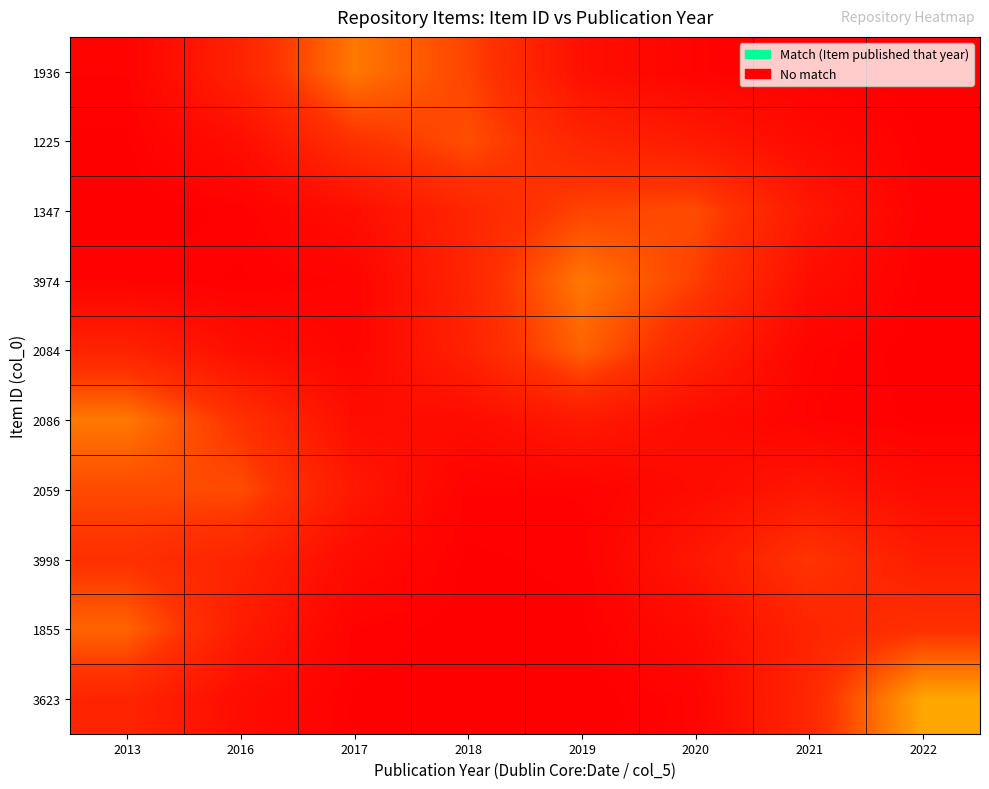

What is the total value across all series at 2022?

1.0